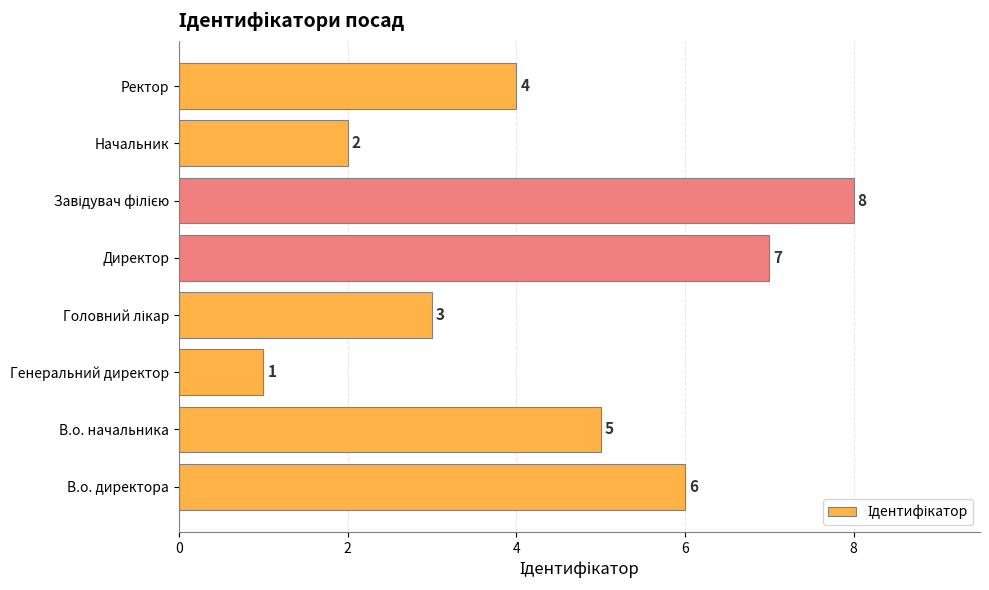

What is the change in value from Директор to Начальник?

-5